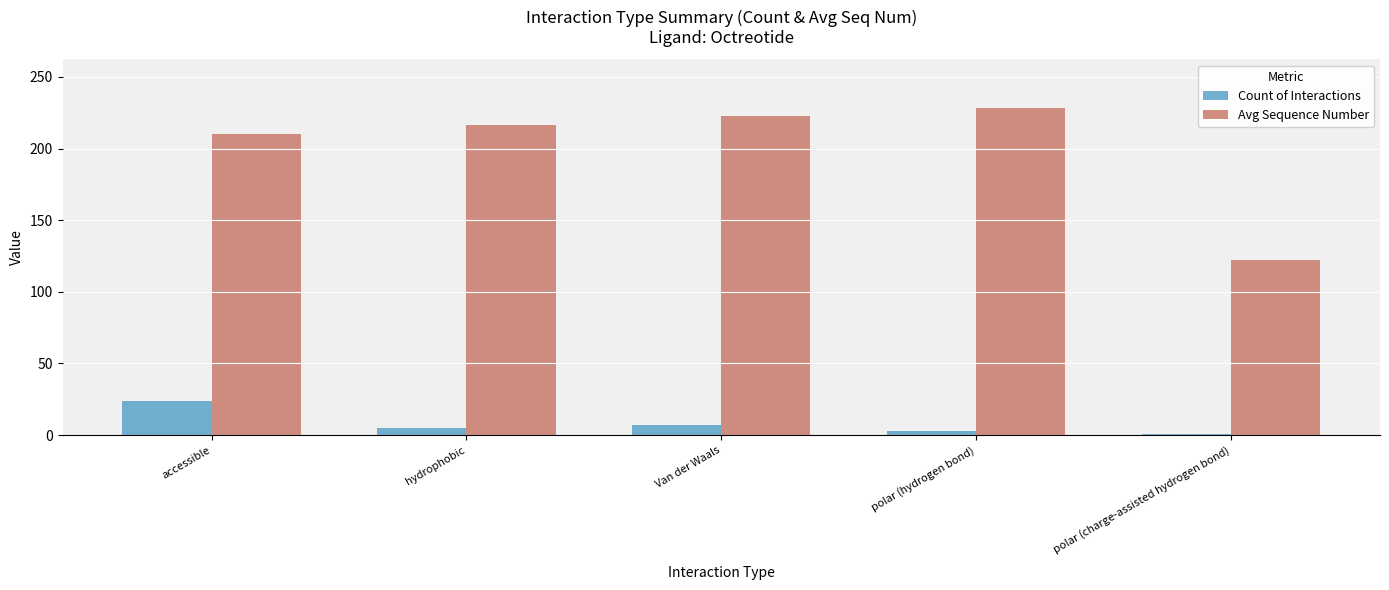

Which series changed the most between Van der Waals and polar (charge-assisted hydrogen bond)?

Avg Sequence Number